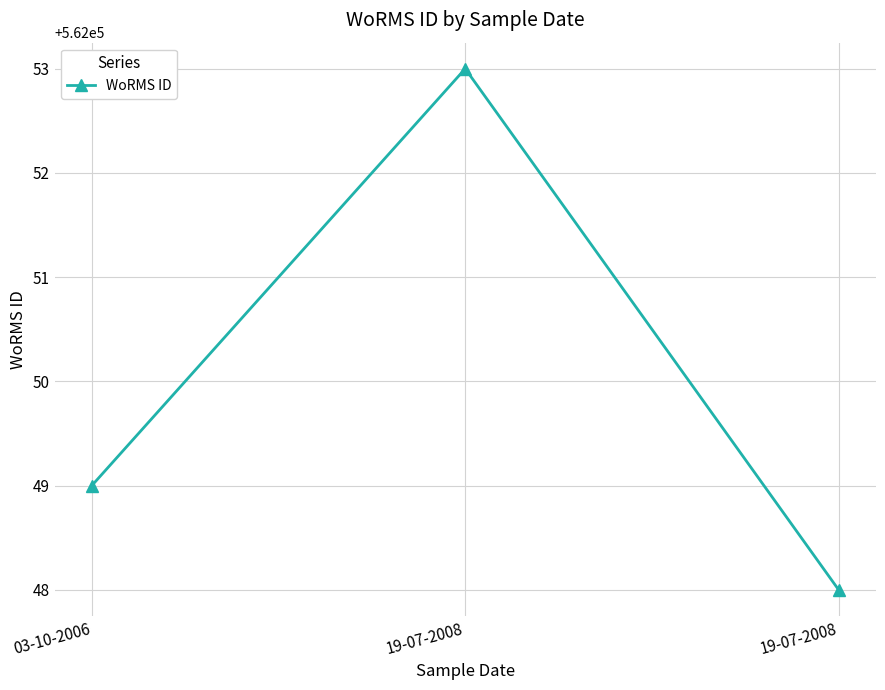

What is the value of the 1st point from the left?

562049